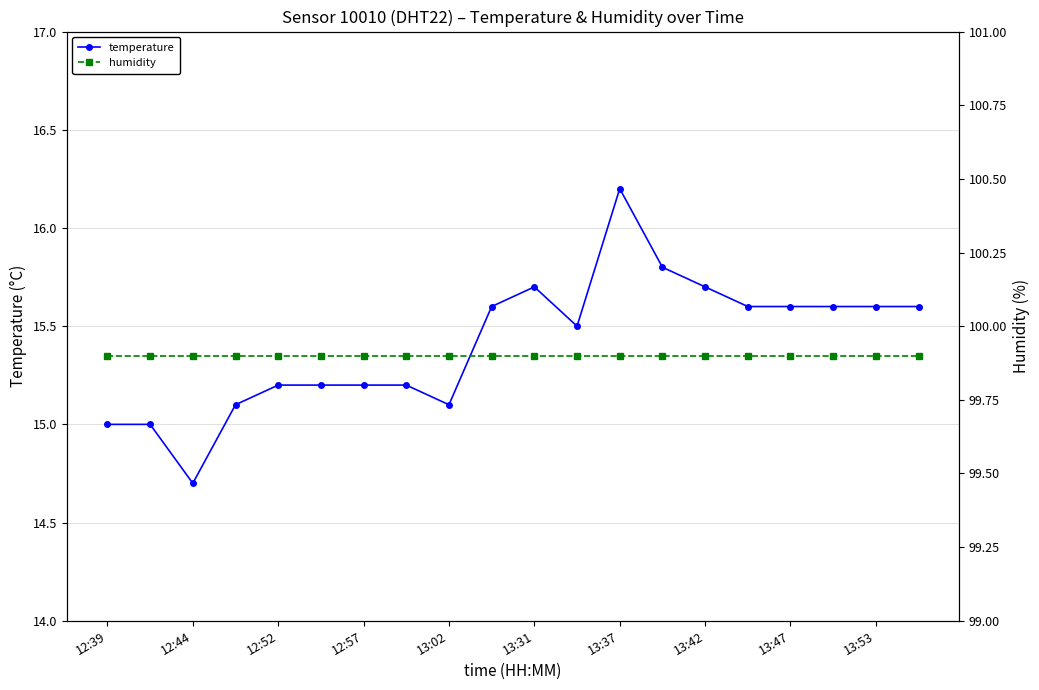

True or false: temperature and humidity intersect in this chart.

False